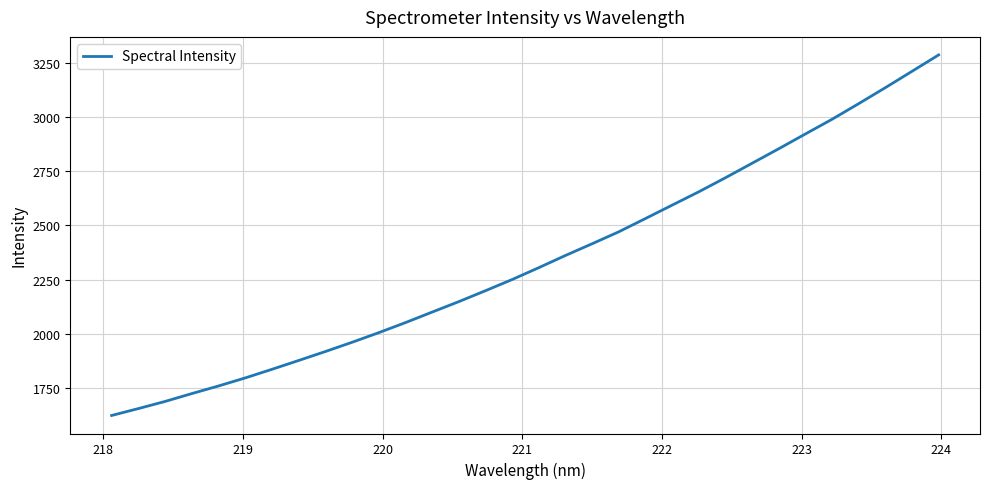

What is the smallest value displayed?

1621.5